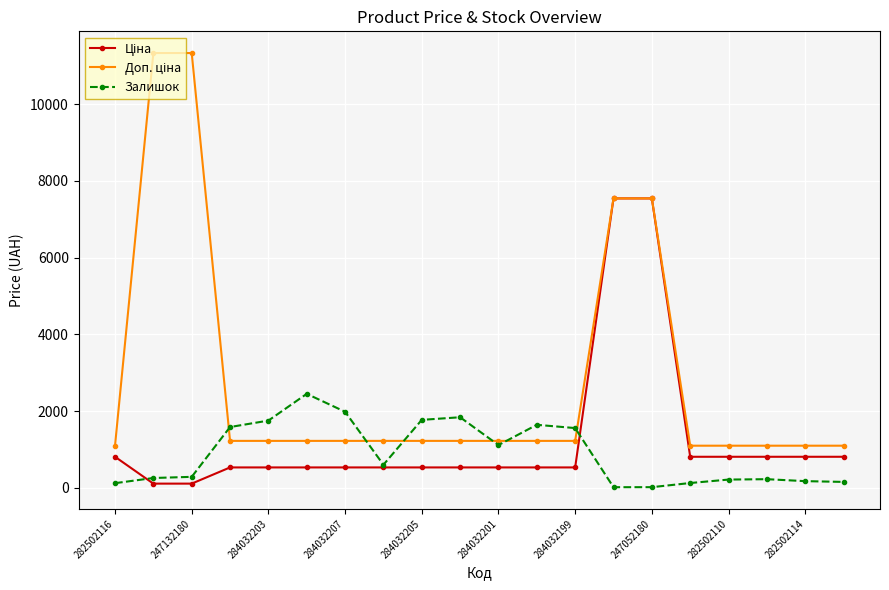

At how many categories does at least one series exceed 6111?

4